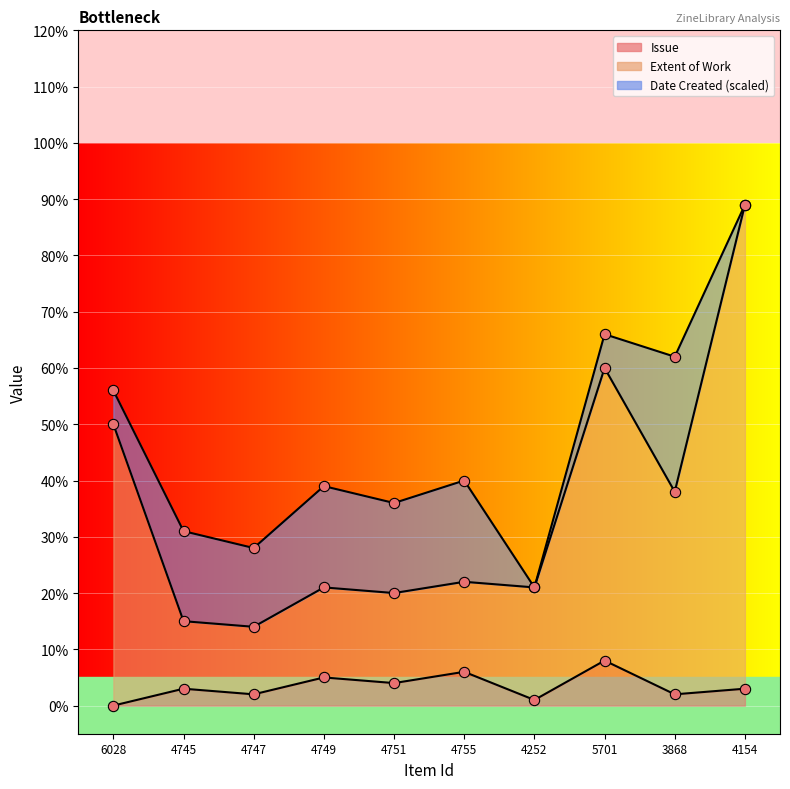

Is the value of Issue at 4749 greater than the value of Extent of Work at 4252?

No